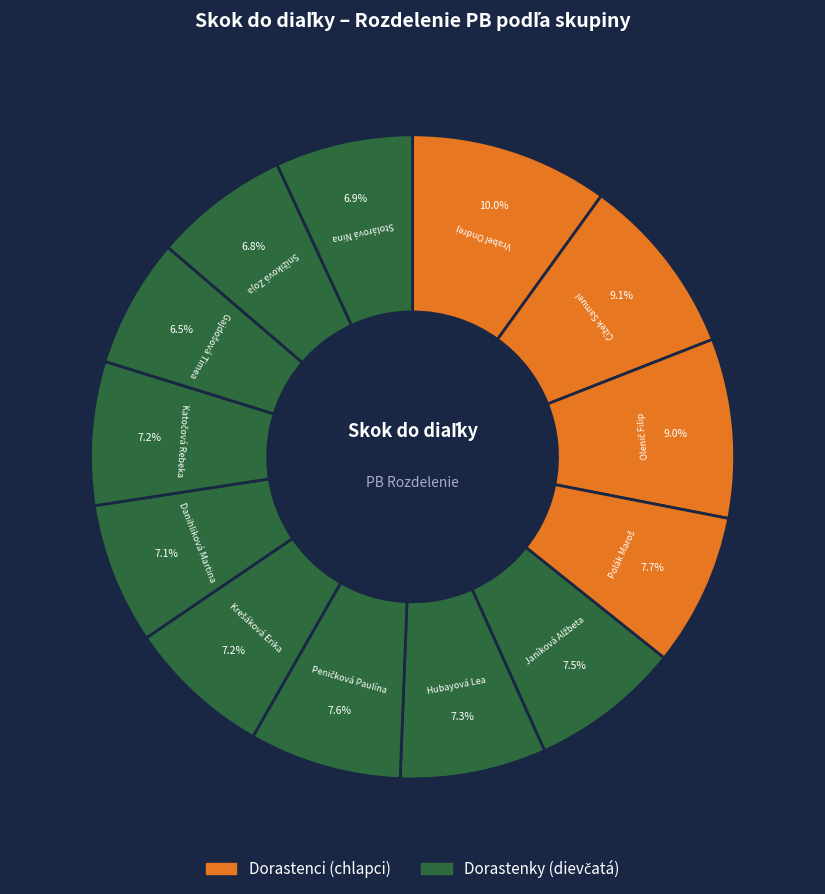

How many slices are in this pie chart?

13